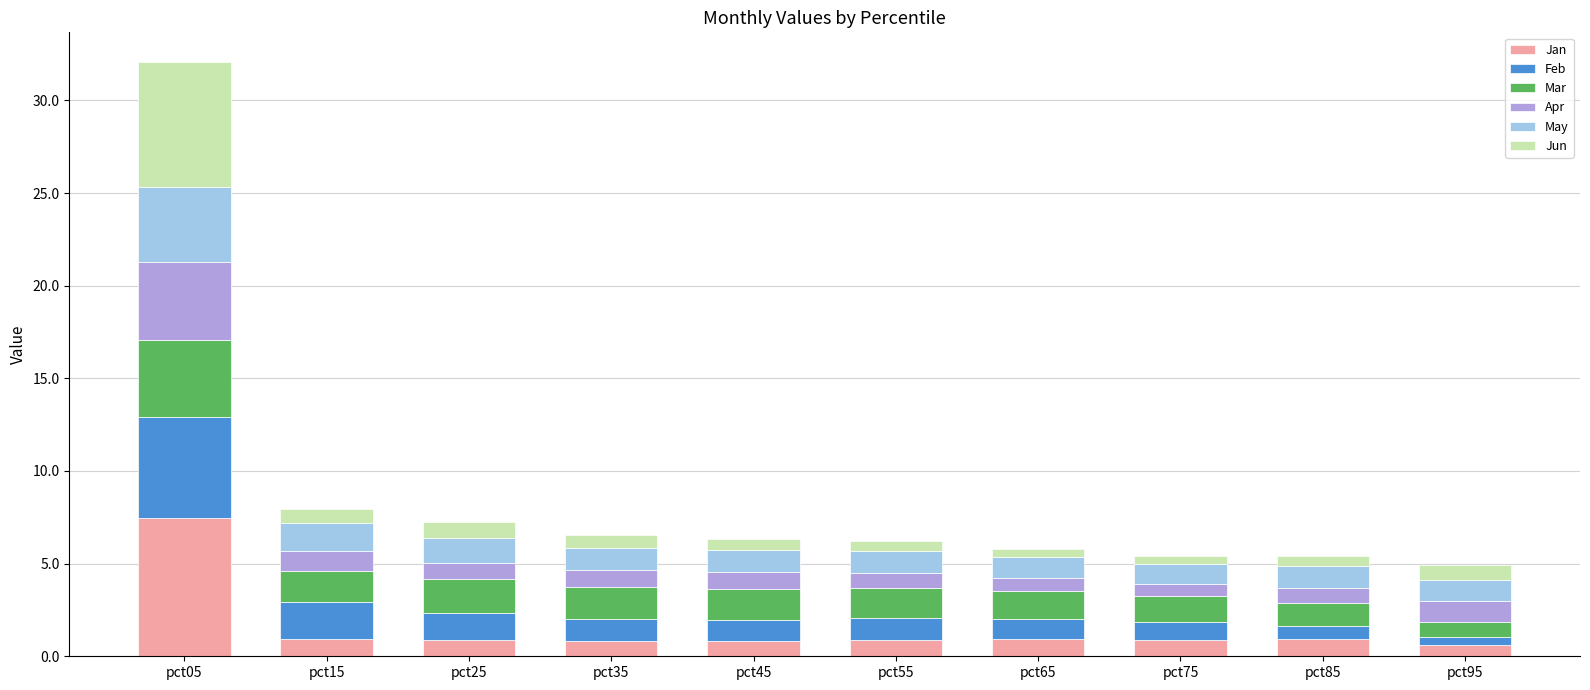

At which category is the sum across all series the highest?

pct05